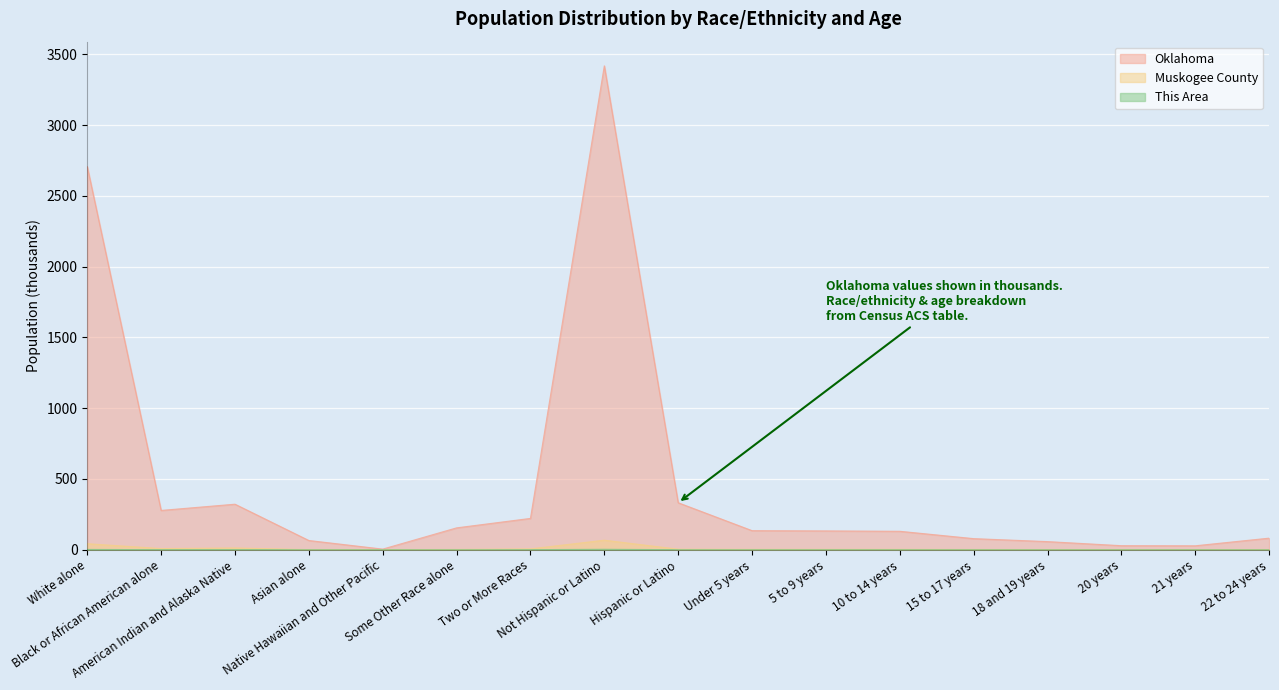

How many distinct data groups are displayed?

3